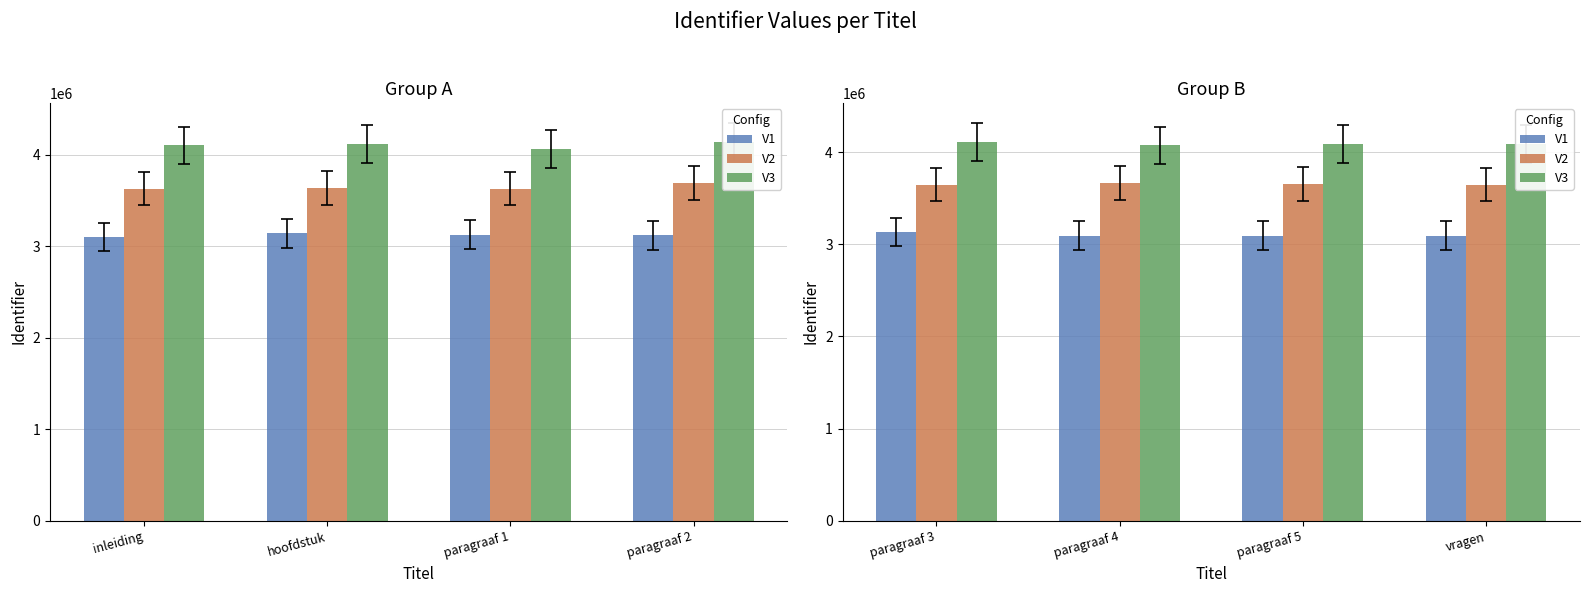

What is the difference between the maximum and minimum values in the V1 series?

40638.6